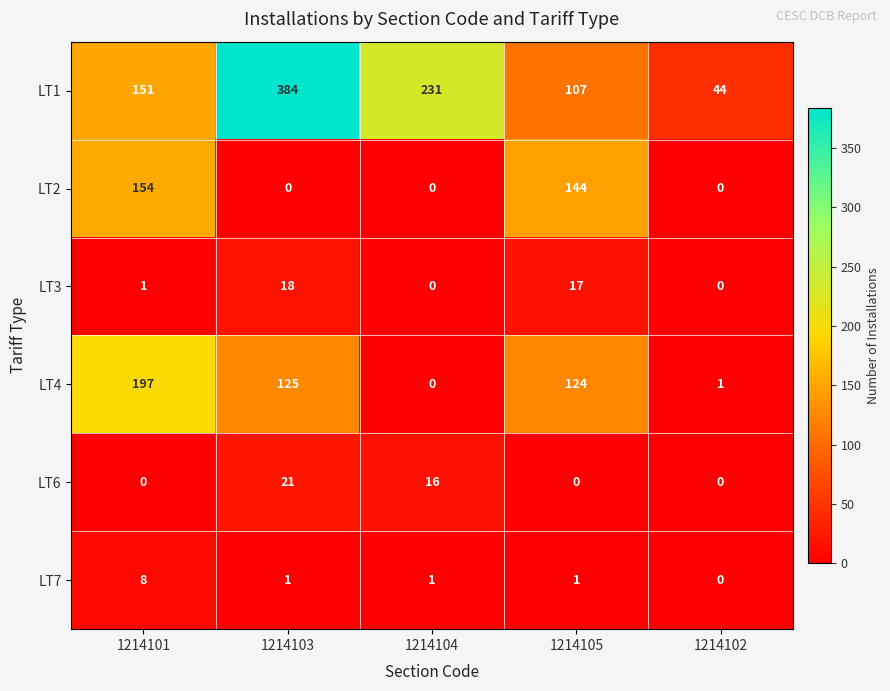

Reading left to right, list all the values displayed in this chart.

LT1: 151	384	231	107	44
LT2: 154	0	0	144	0
LT3: 1	18	0	17	0
LT4: 197	125	0	124	1
LT6: 0	21	16	0	0
LT7: 8	1	1	1	0